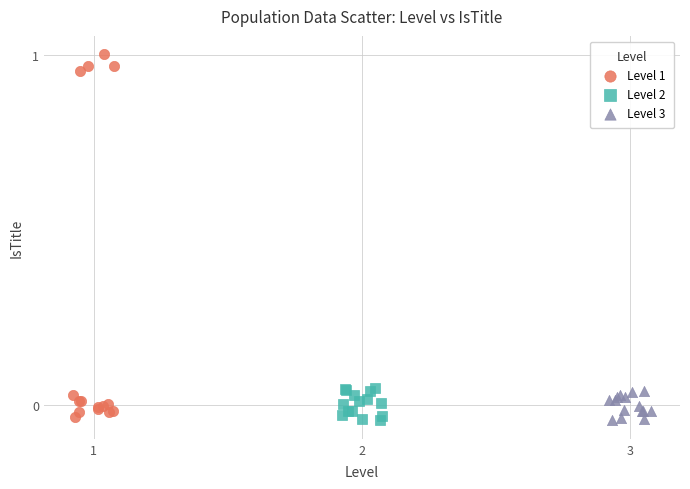

What are all the series names shown in the legend?

Level 1, Level 2, Level 3